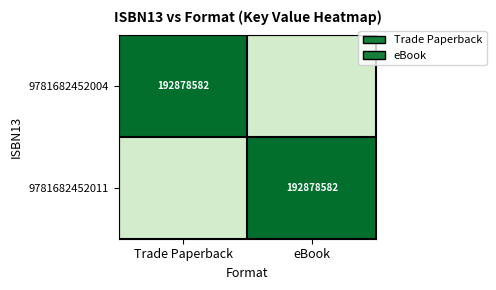

The 9781682452004 series shows 192878582 at Trade Paperback. True or false?

True